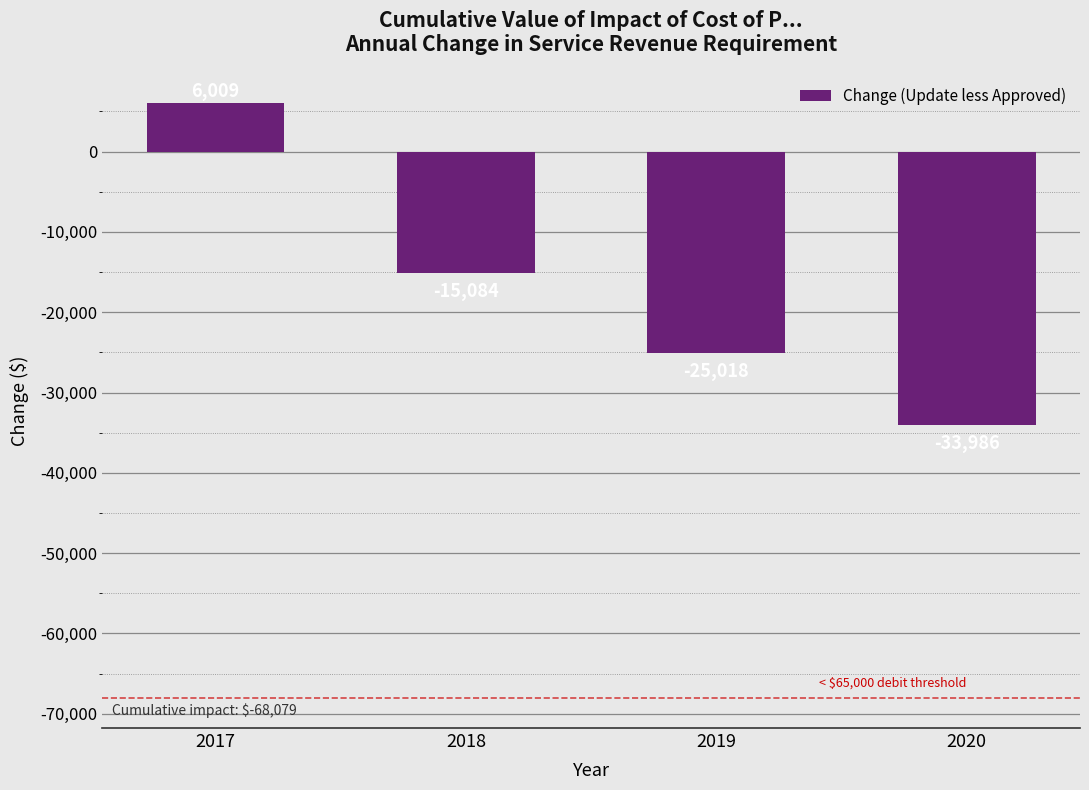

Is it true that the value at 2017 is 3137?

False